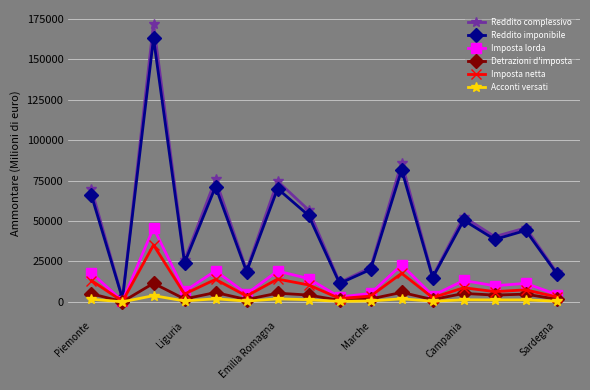

What is the difference between the second highest and second lowest values in the Acconti versati series?

1628.0